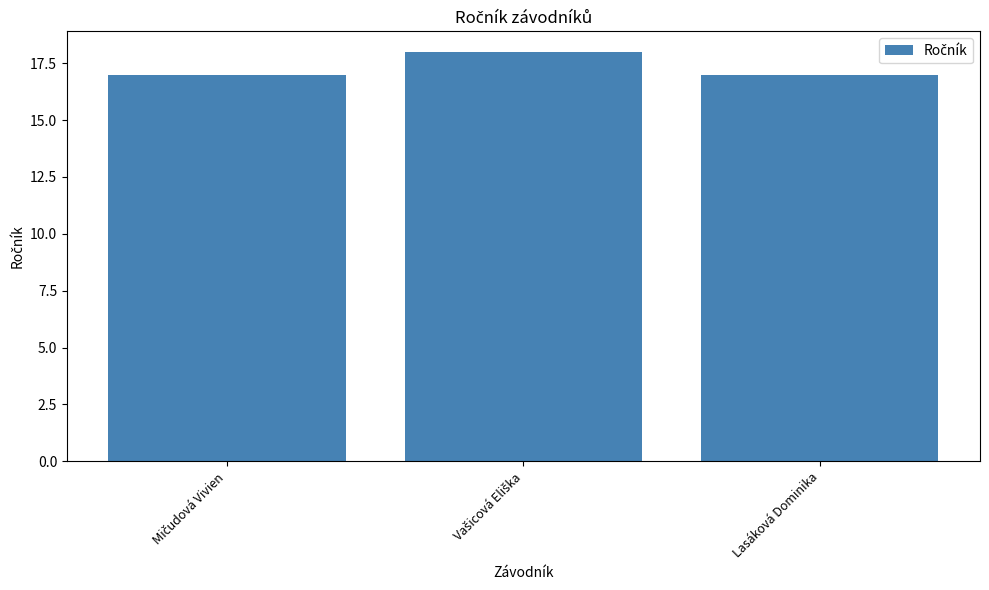

Does the chart contain any negative values?

No